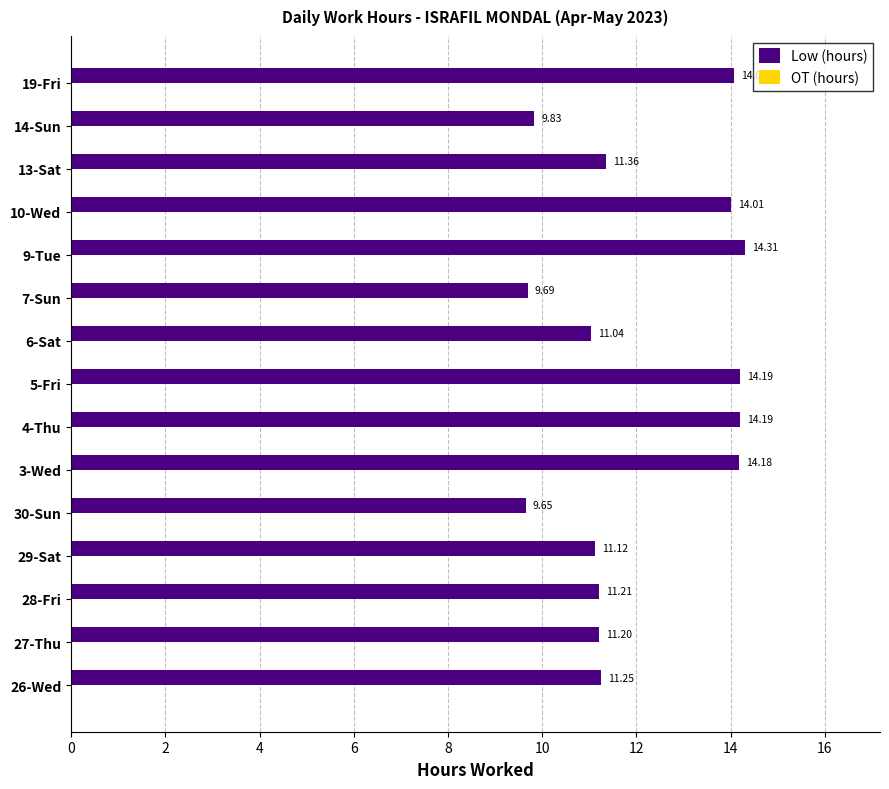

What is the change in value from 30-Sun to 6-Sat?

+1.4